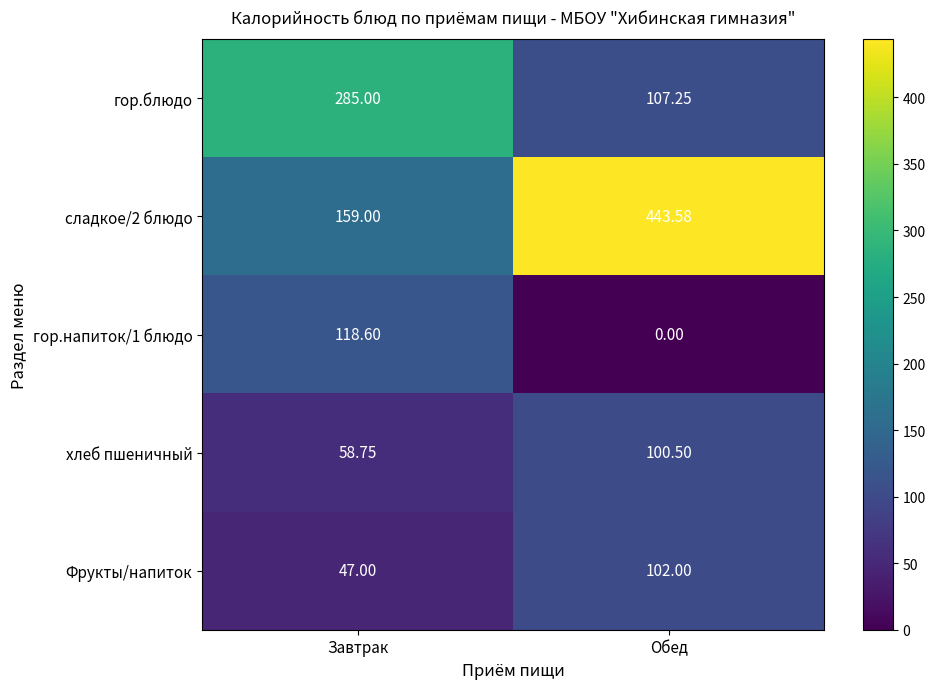

Where does the хлеб пшеничный series first go above 100?

Обед